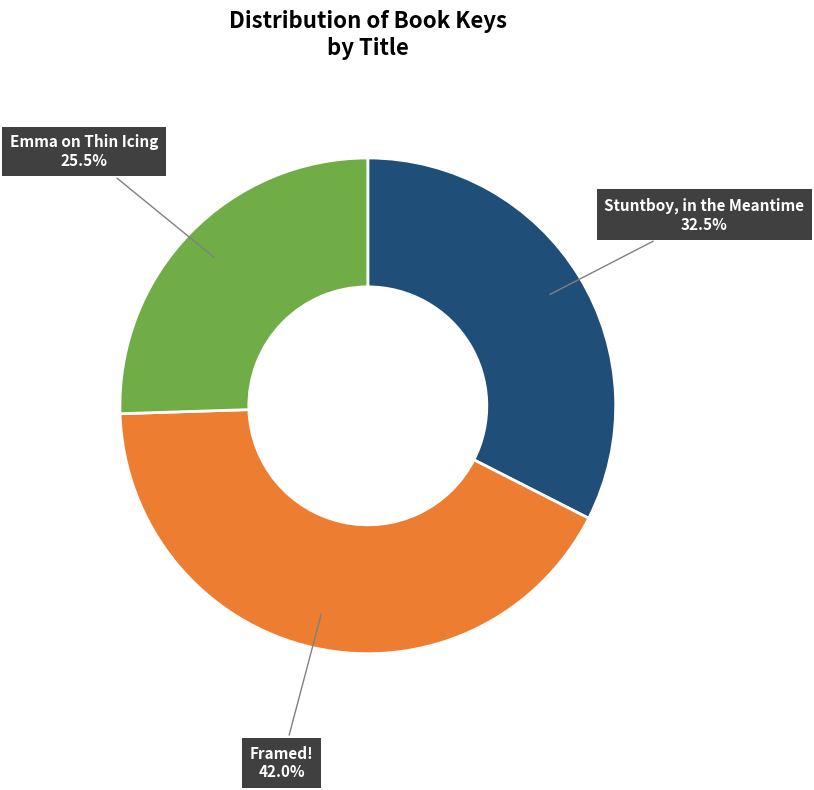

Between Stuntboy, in the Meantime and Framed!, which is larger?

Framed!